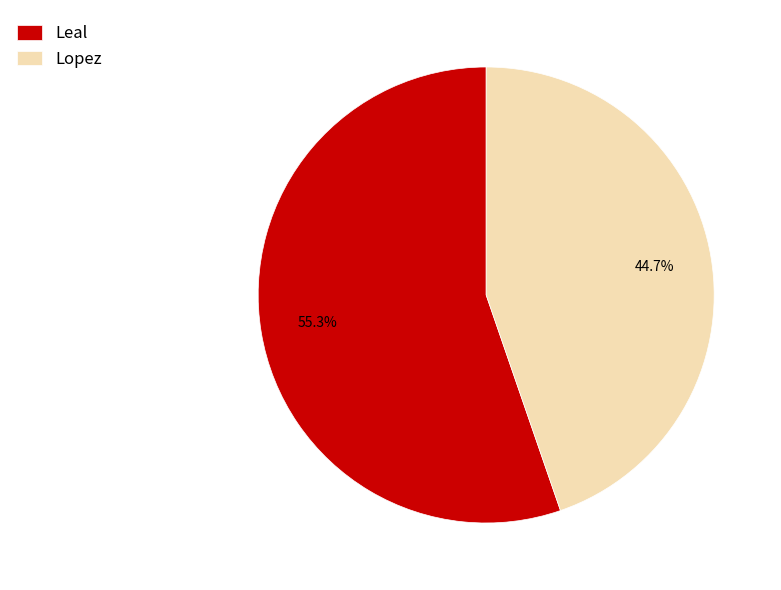

What is the smallest slice in the pie chart?

Lopez